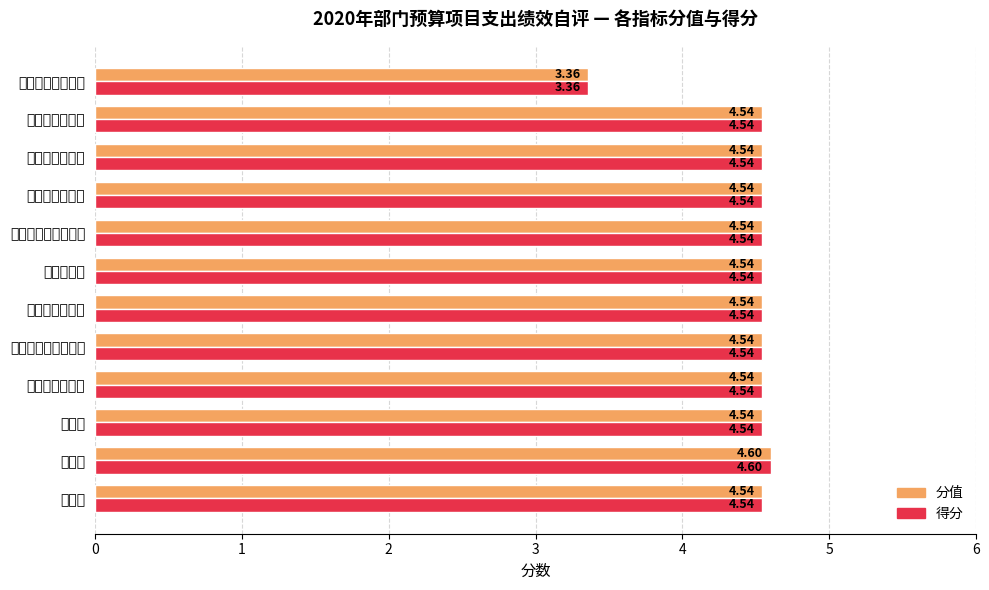

Reading left to right, transcribe all the data shown in this chart.

分值: 4.5	4.6	4.5	4.5	4.5	4.5	4.5	4.5	4.5	4.5	4.5	3.4
得分: 4.5	4.6	4.5	4.5	4.5	4.5	4.5	4.5	4.5	4.5	4.5	3.4